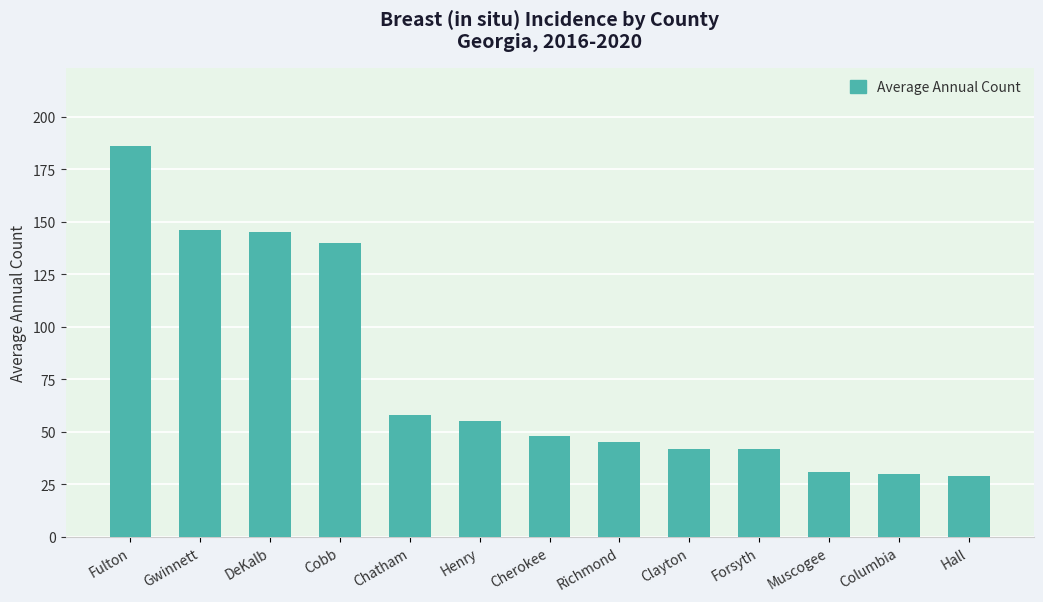

Reading left to right, list all the values displayed in this chart.

Fulton=186	Gwinnett=146	DeKalb=145	Cobb=140	Chatham=58	Henry=55	Cherokee=48	Richmond=45	Clayton=42	Forsyth=42	Muscogee=31	Columbia=30	Hall=29